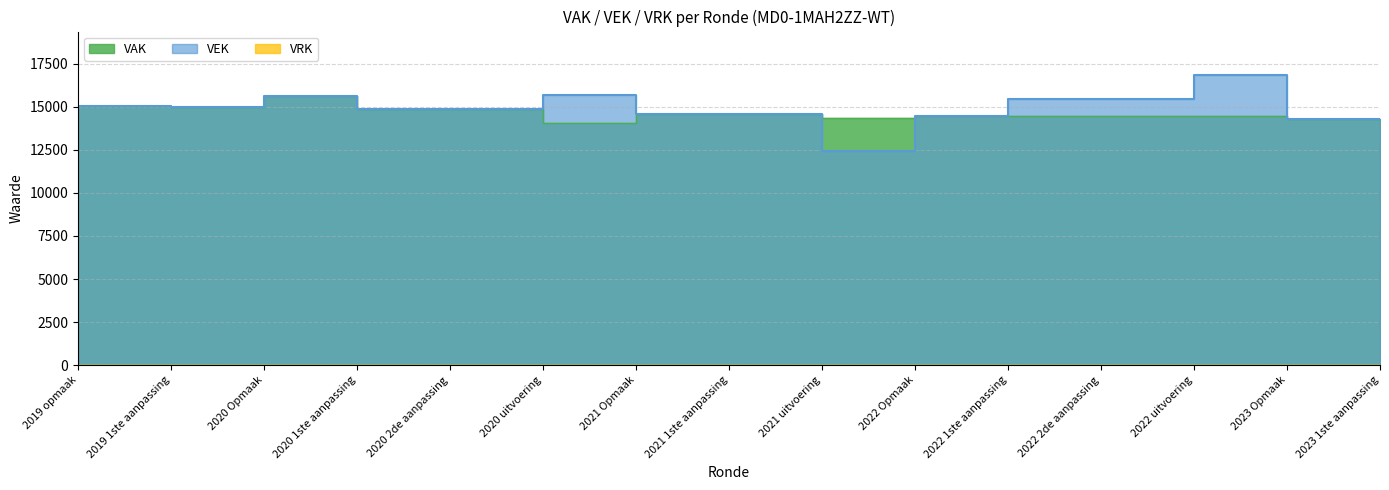

True or false: VEK and VAK intersect in this chart.

False